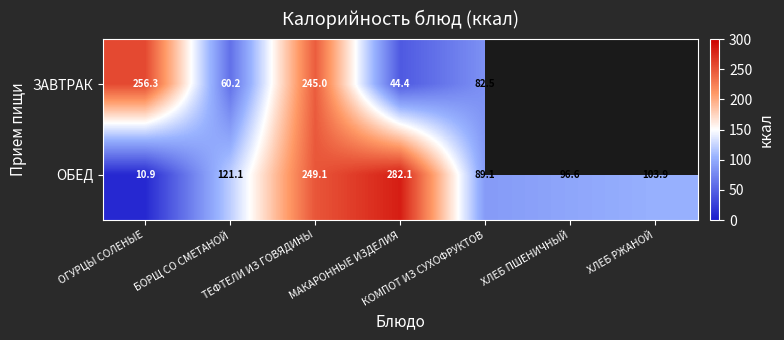

Between ТЕФТЕЛИ ИЗ ГОВЯДИНЫ and КОМПОТ ИЗ СУХОФРУКТОВ, which series saw the biggest shift?

ЗАВТРАК